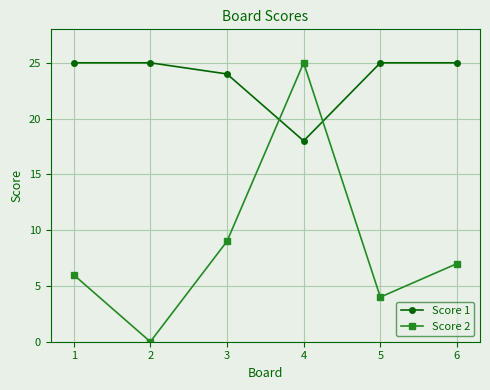

Is this an area chart (filled region under the line)?

No